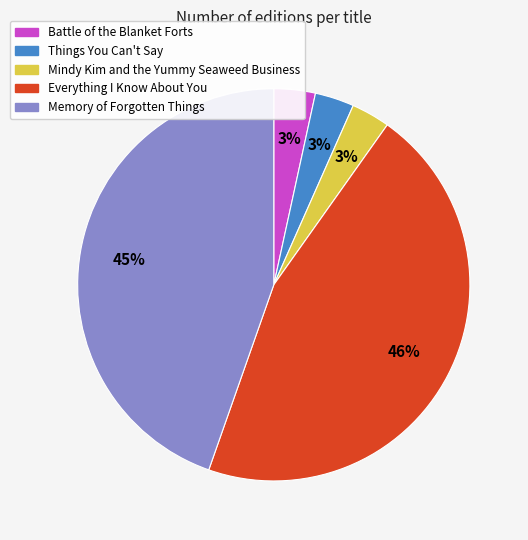

How many segments does this pie chart have?

5